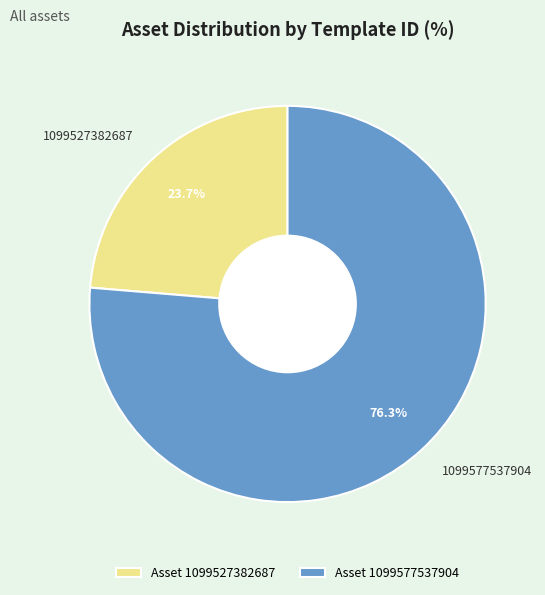

How many segments does this pie chart have?

2